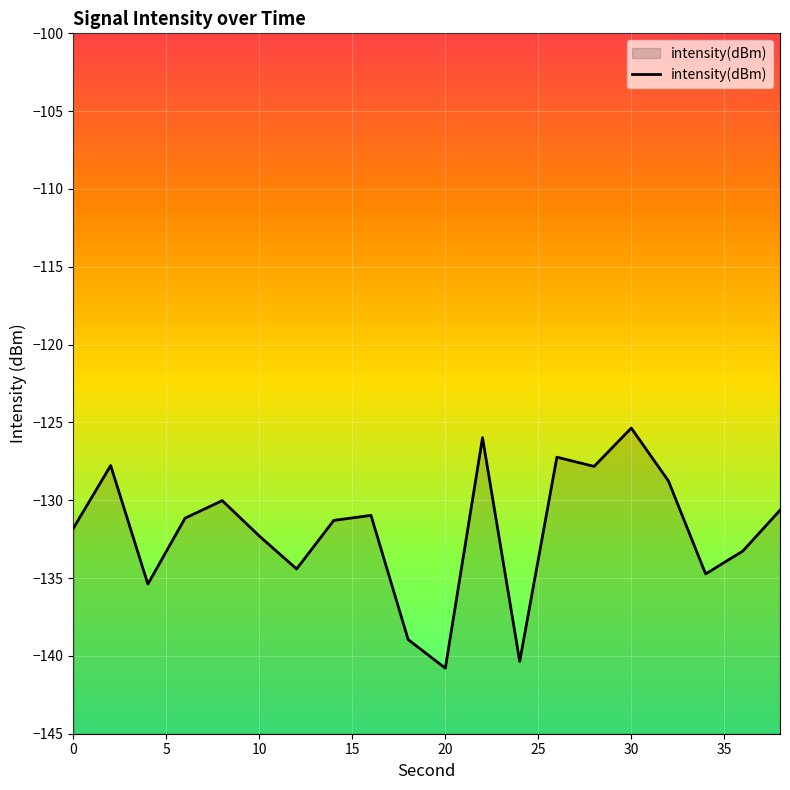

Reading left to right, extract all data points from this chart.

-131.8	-127.8	-135.4	-131.2	-130.0	-132.3	-134.4	-131.3	-131.0	-138.9	-140.8	-126.0	-140.4	-127.2	-127.8	-125.4	-128.8	-134.7	-133.3	-130.6